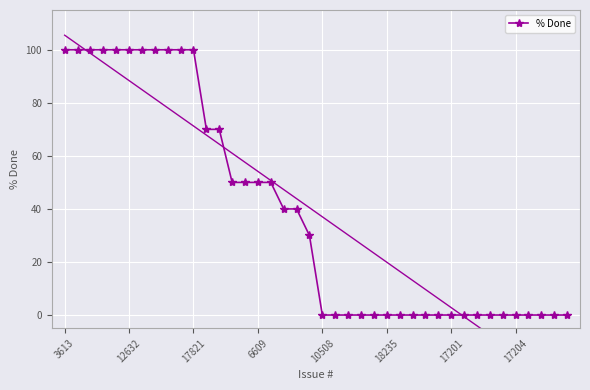

True or false: % Done has a value of 0 at 17204.

True